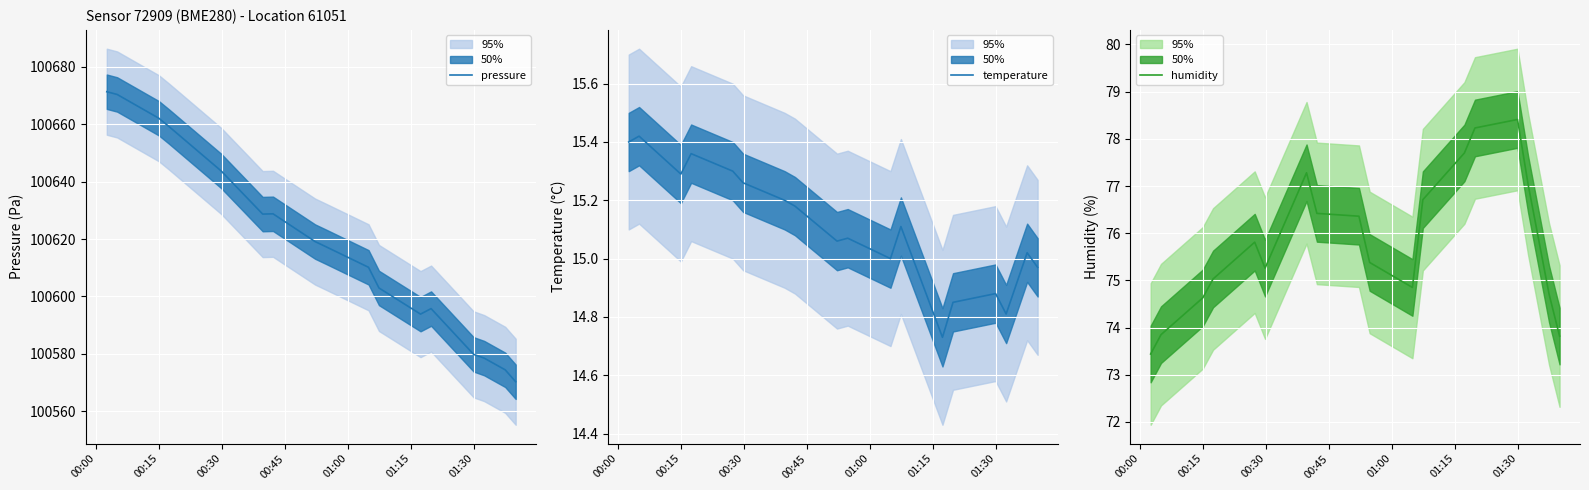

In pressure, how many points are lower than both neighbors (excluding endpoints)?

2